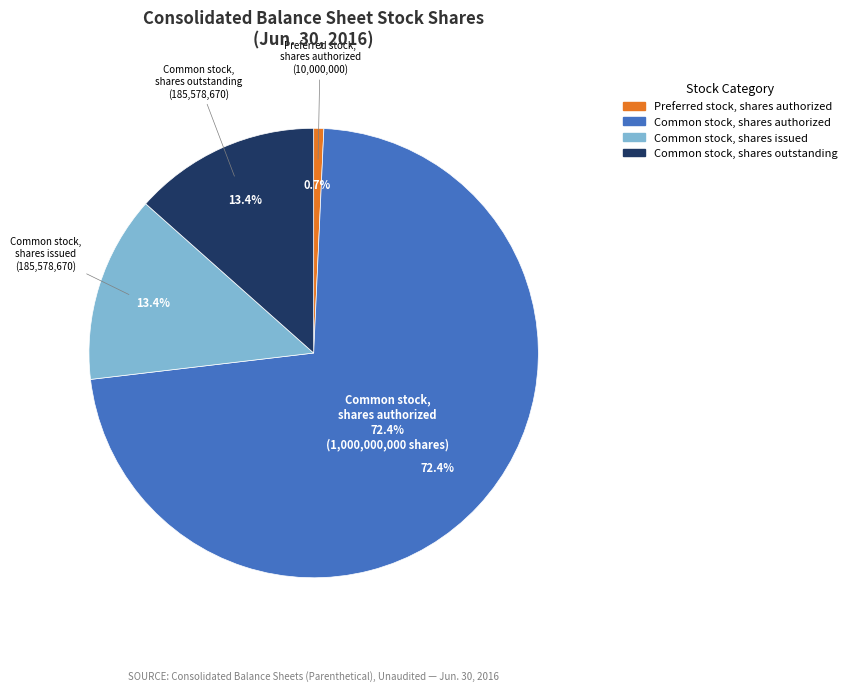

Is there any slice that represents more than half of the pie?

Yes